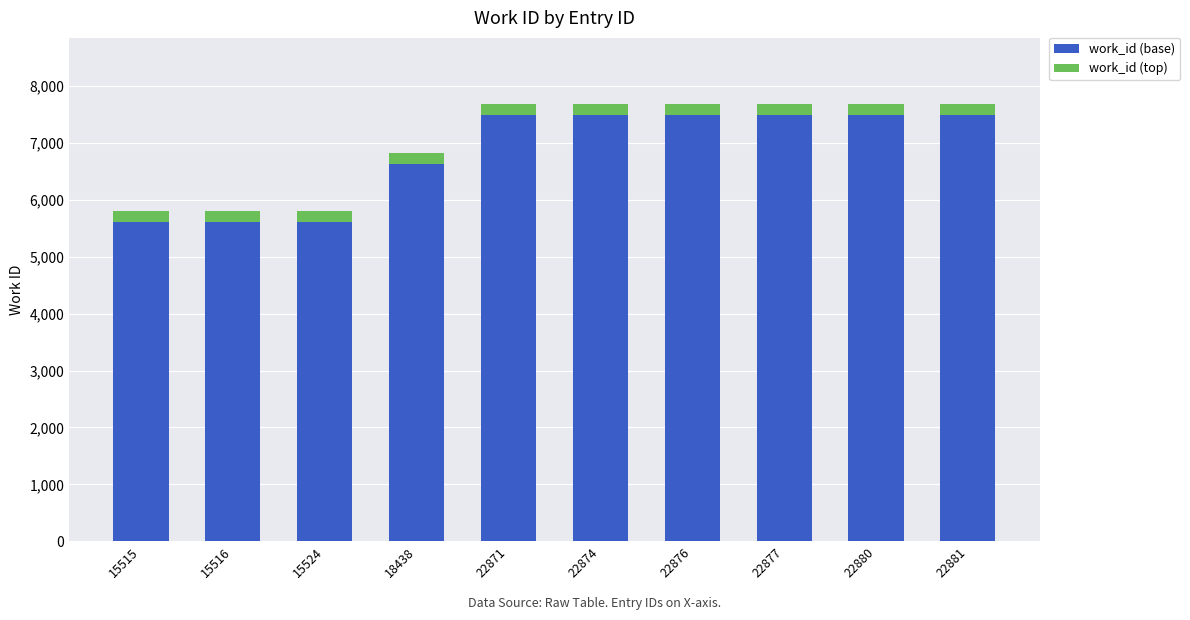

What is the minimum value for work_id (base)?

5613